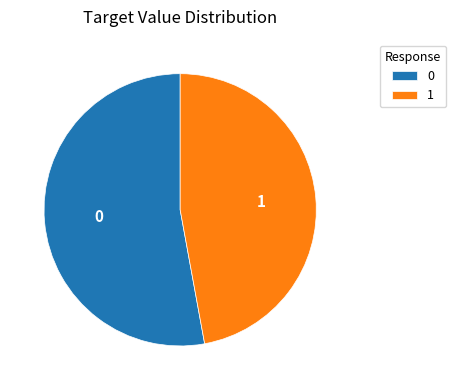

What is the ratio of the value at 1 to the value at 0?

0.9